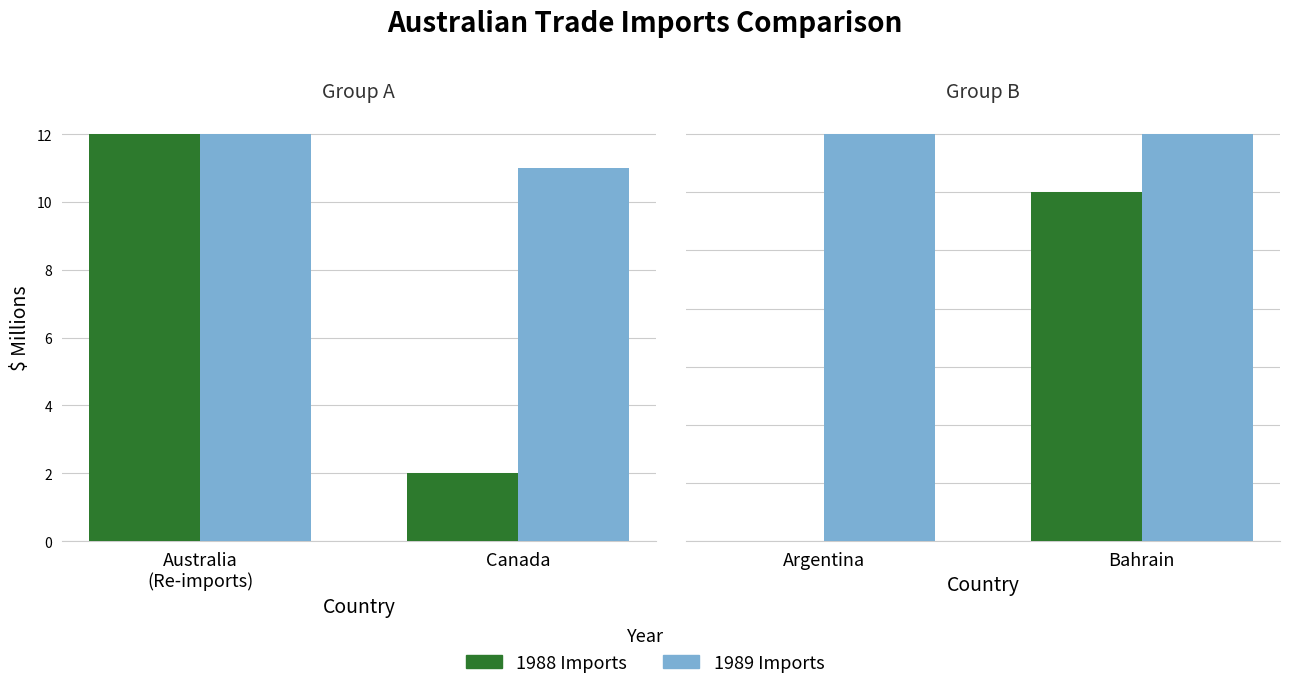

Which series has the largest range (max minus min)?

1988 Imports